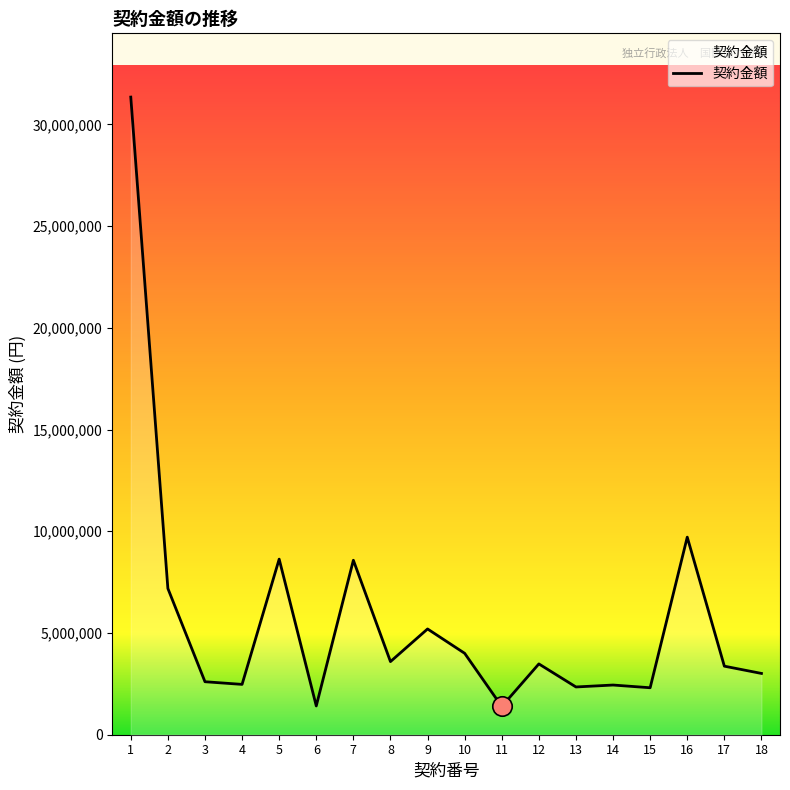

What is the greatest value displayed?

31341687